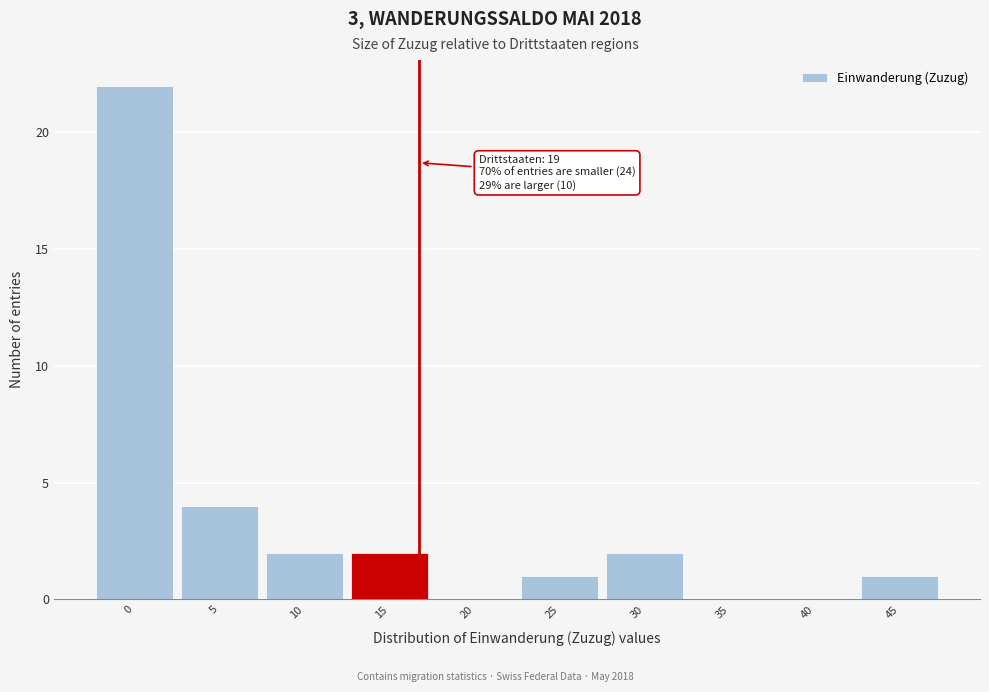

Reading left to right, transcribe all the data shown in this chart.

0=22	5=4	10=2	15=2	20=0	25=1	30=2	35=0	40=0	45=1